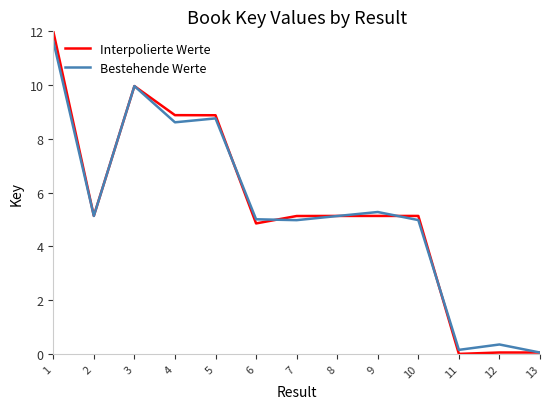

Is the value of Bestehende Werte at 13 greater than the value of Interpolierte Werte at 3?

No